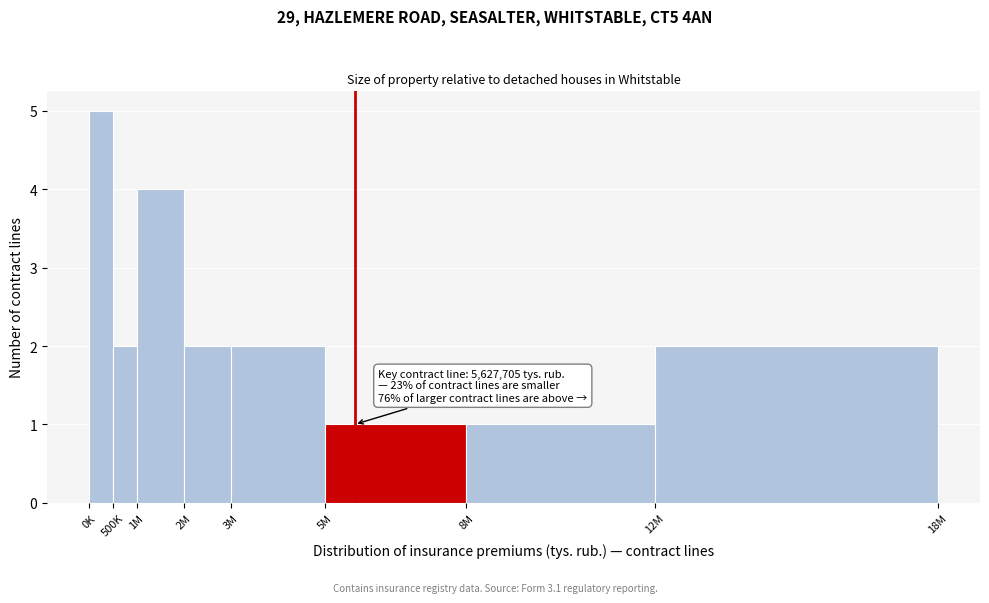

Reading left to right, extract all data points from this chart.

5	2	4	2	2	1	1	2